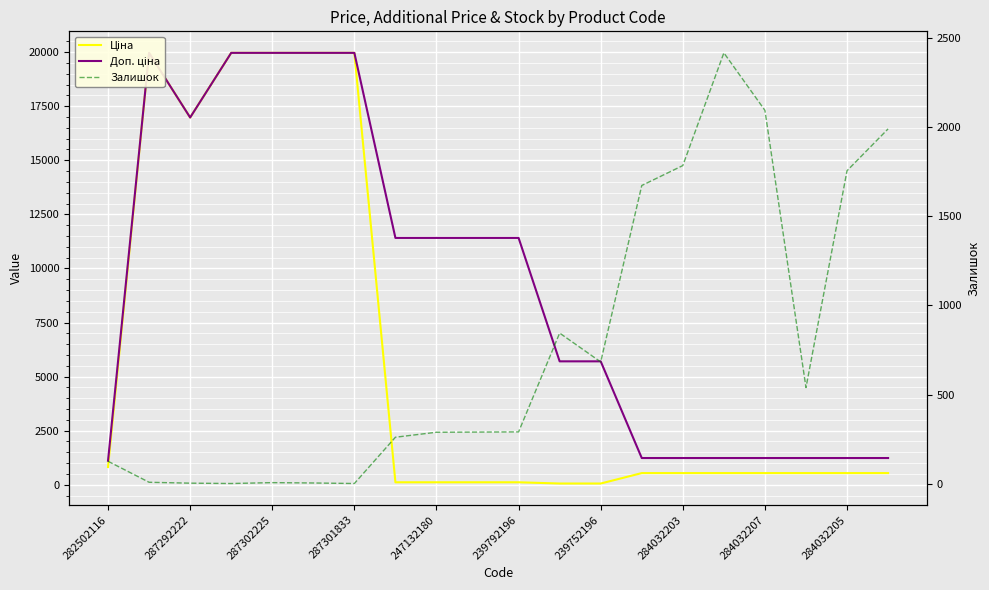

How many interior local valleys does the Ціна series have?

1